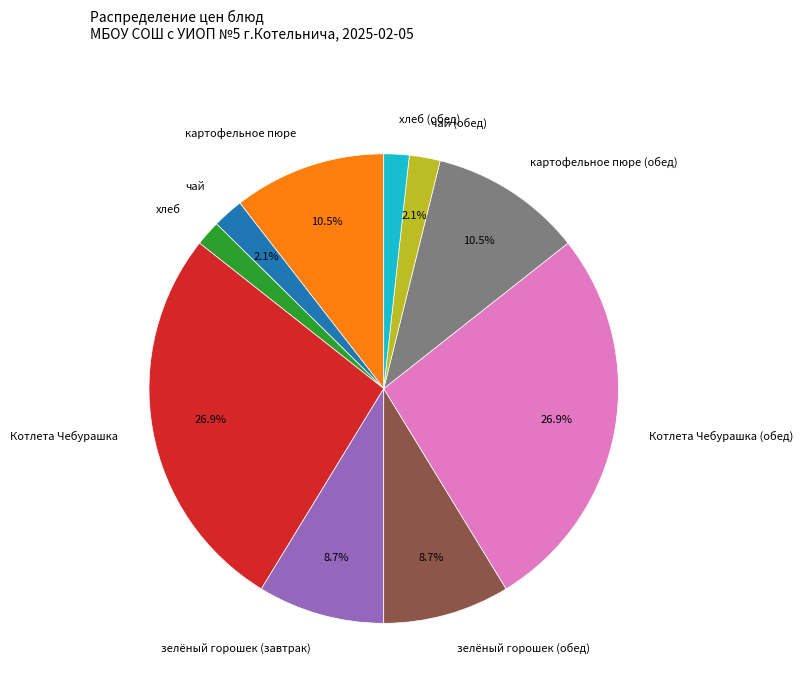

Which has a higher value, Котлета Чебурашка (обед) or чай?

Котлета Чебурашка (обед)